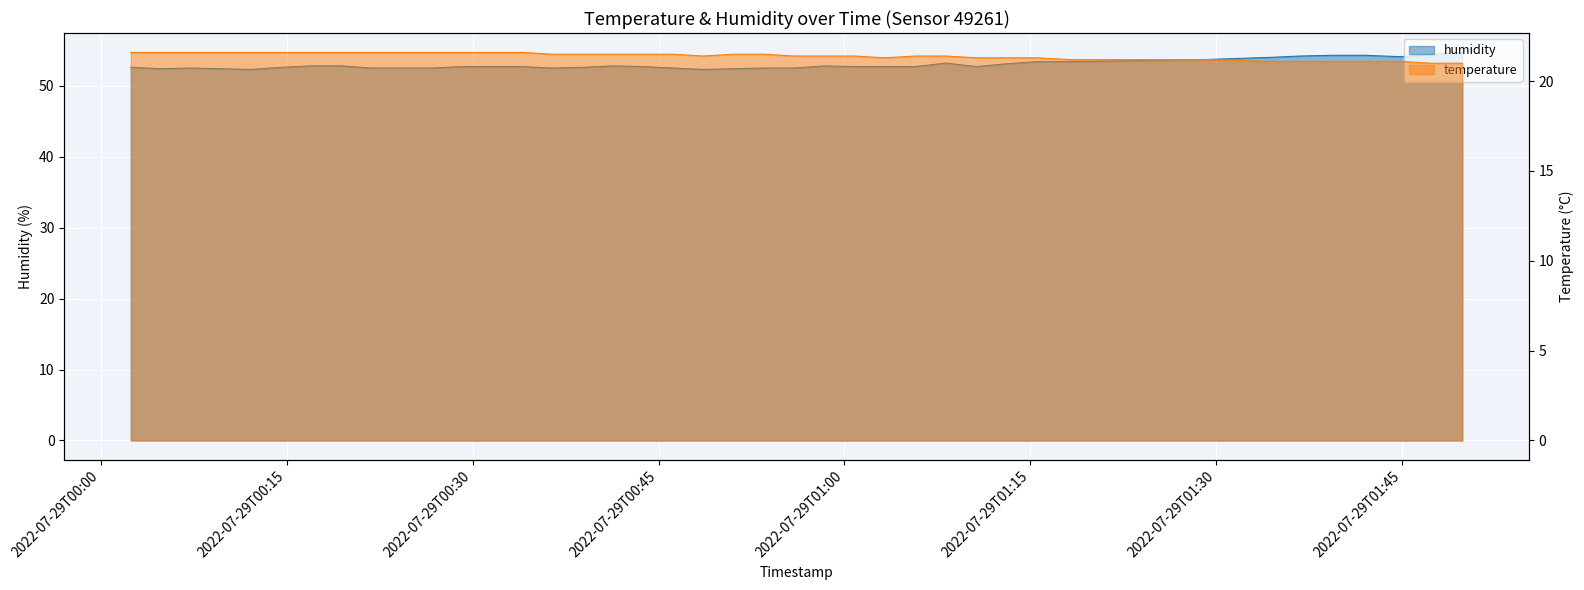

What is the total value across all series at 2022-07-29T01:05:43?

74.1